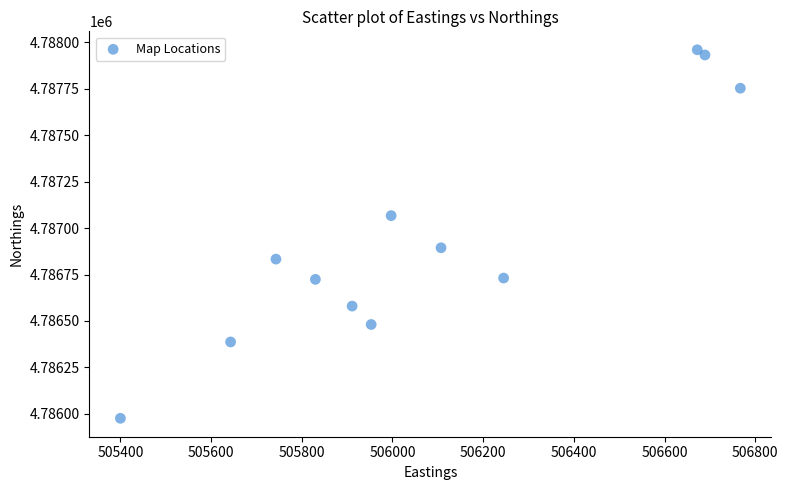

What is the average Y value?

4786943